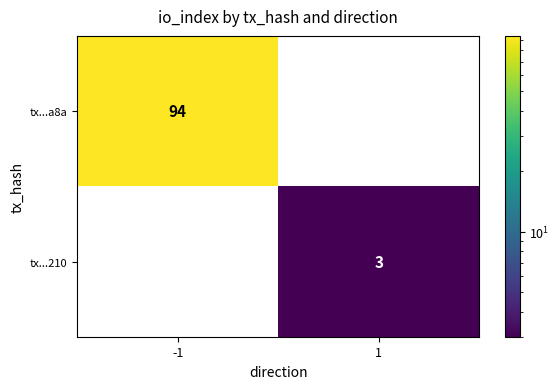

How many data points in tx...a8a are less than 94?

1